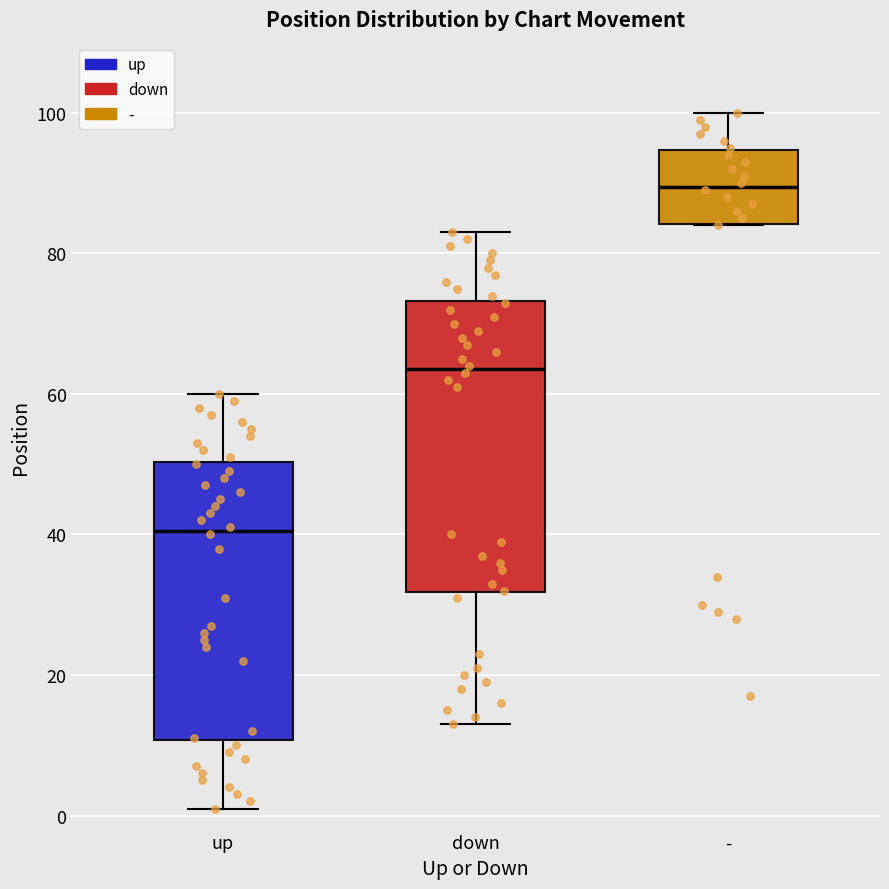

Reading left to right, read every box against the y-axis: the position of its median line, the range the box covers, and the ends of its whiskers. The values are not printed on the chart, so give them approximately, as read against the axis.

up: median 40, box 10 to 50, whiskers 2 to 60
down: median 64, box 32 to 74, whiskers 14 to 84
-: median 90, box 84 to 94, whiskers 84 to 100